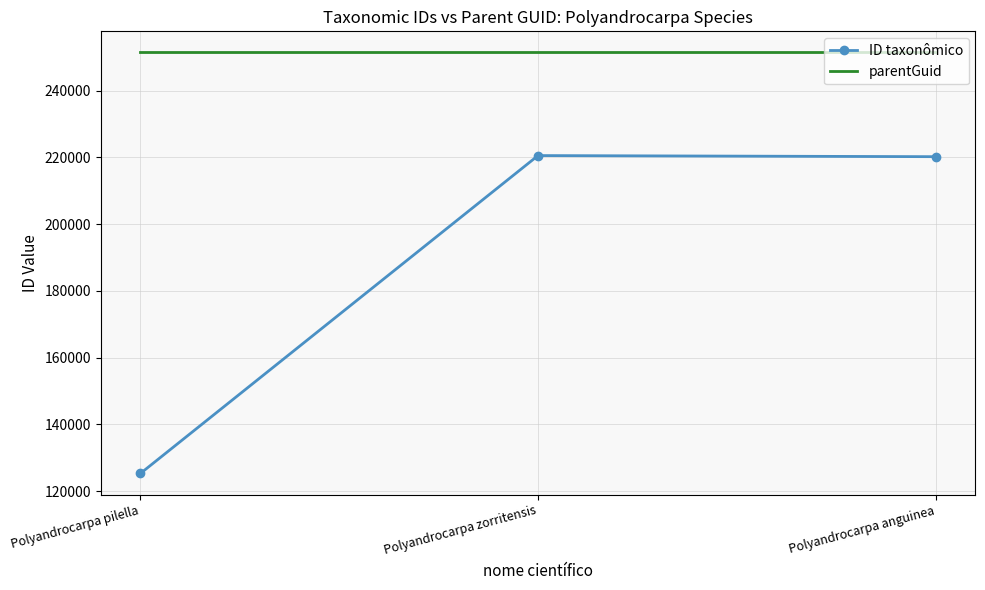

What is the smallest value displayed?

125285